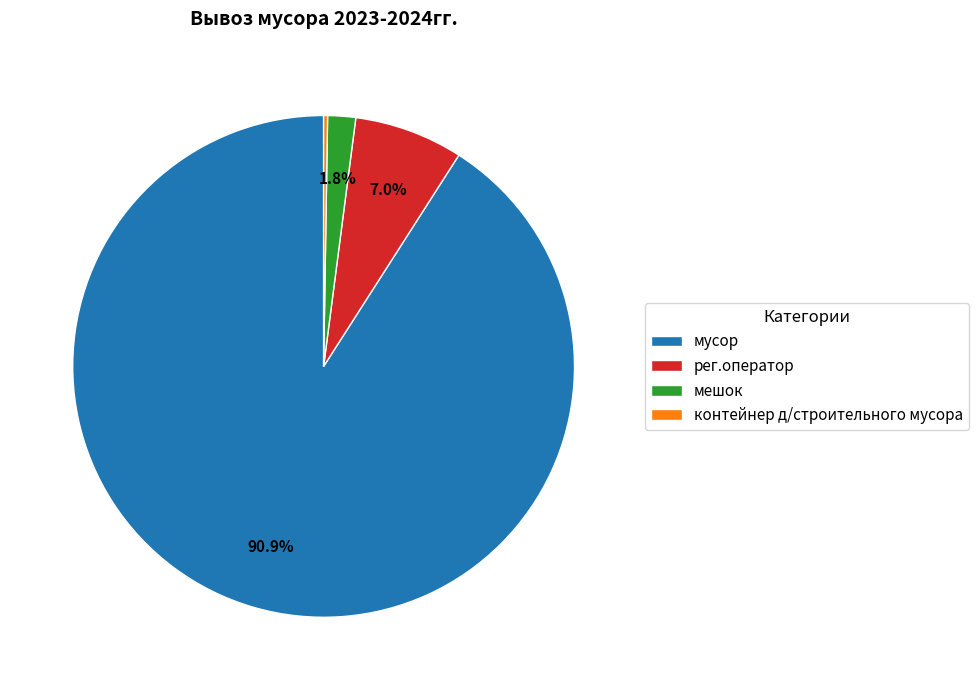

Which slice represents more than half of the pie?

мусор